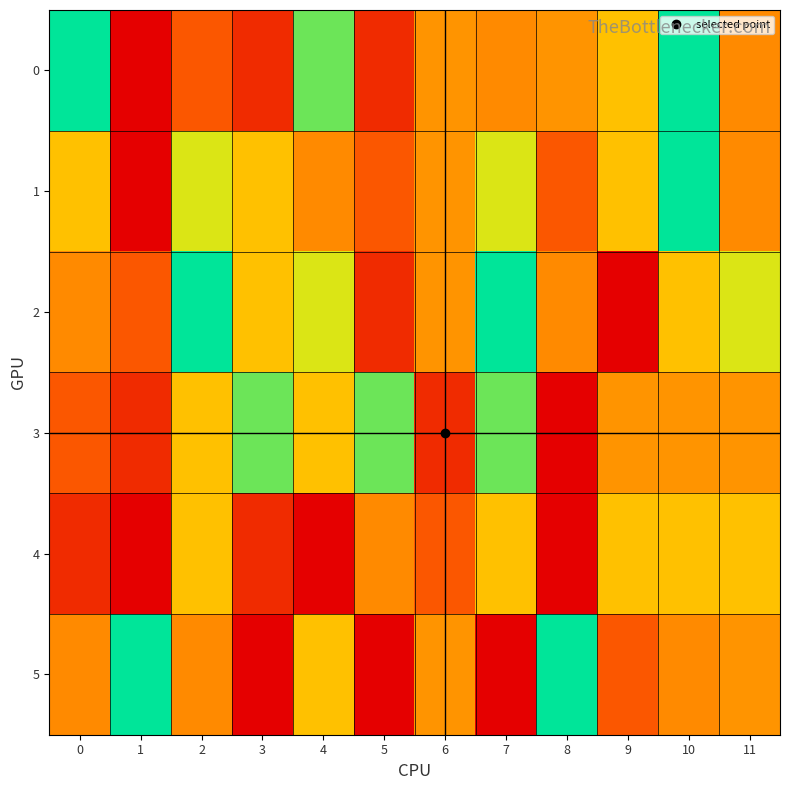

Reading right to left, list all the values displayed in this chart.

0: 11=3.0	10=7.0	9=4.0	8=3.2	7=3.0	6=3.2	5=1.0	4=6.0	3=1.0	2=2.0	1=0.0	0=7.0
1: 11=3.0	10=7.0	9=4.0	8=2.0	7=5.0	6=3.2	5=2.0	4=3.0	3=4.0	2=5.0	1=0.0	0=4.0
2: 11=5.0	10=4.0	9=0.0	8=3.0	7=7.0	6=3.2	5=1.0	4=5.0	3=4.0	2=7.0	1=2.0	0=3.0
3: 11=3.2	10=3.2	9=3.2	8=0.0	7=6.0	6=1.0	5=6.0	4=4.0	3=6.0	2=4.0	1=1.0	0=2.0
4: 11=4.0	10=4.0	9=4.0	8=0.0	7=4.0	6=2.0	5=3.0	4=0.0	3=1.0	2=4.0	1=0.0	0=1.0
5: 11=3.2	10=3.0	9=2.0	8=7.0	7=0.0	6=3.2	5=0.0	4=4.0	3=0.0	2=3.0	1=7.0	0=3.0